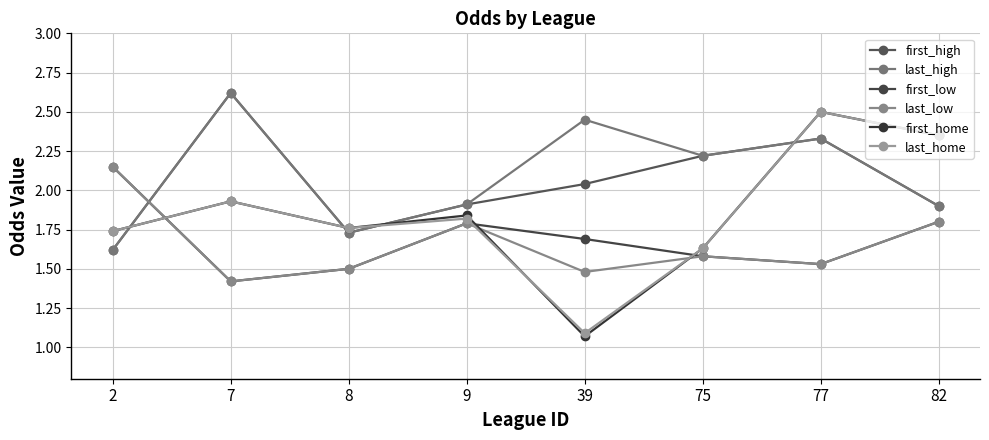

How many lines are shown in the chart?

6